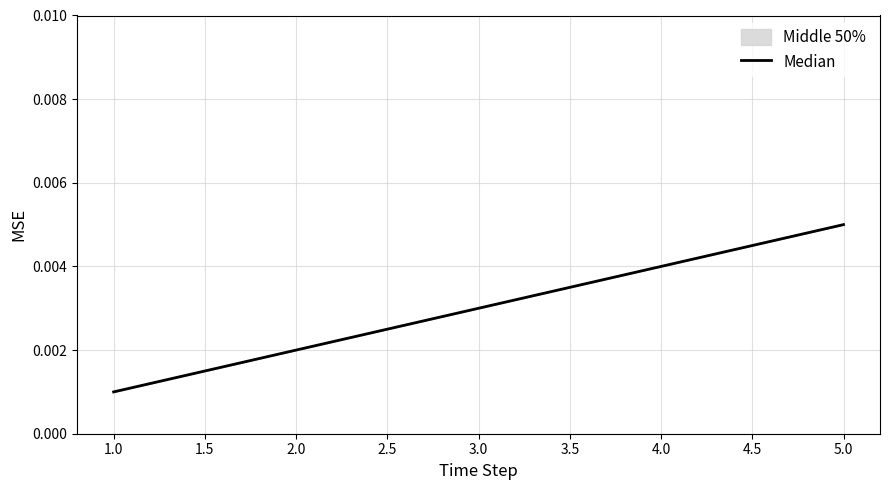

Which has a higher value, 2.0 or 1.0?

2.0